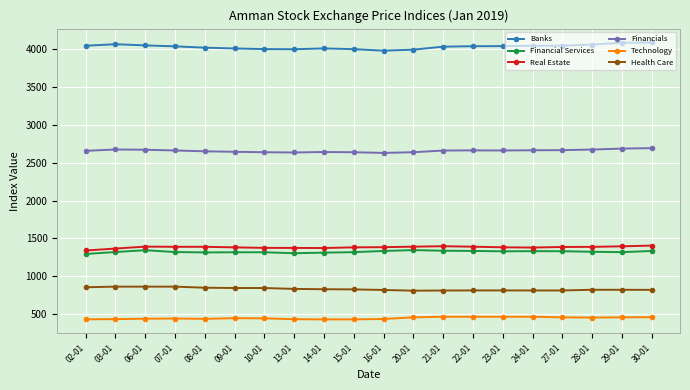

What is the label of the 4th point from the left?

07-01